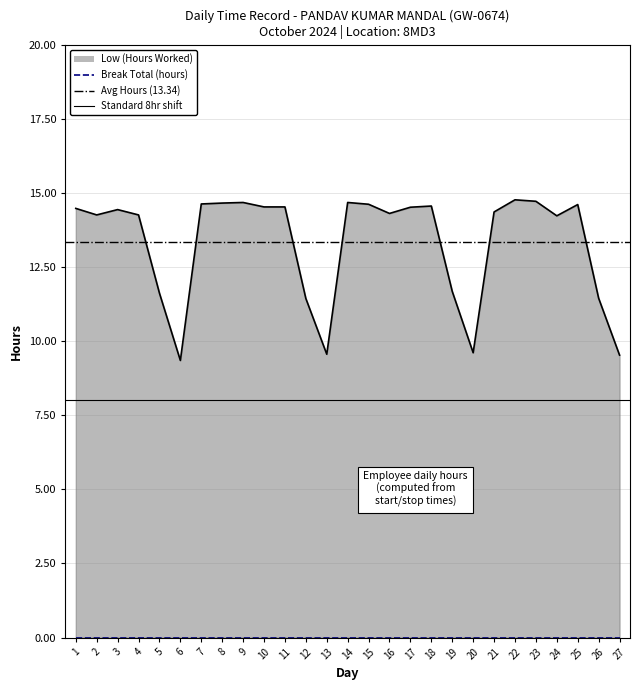

What is the average value?

13.3